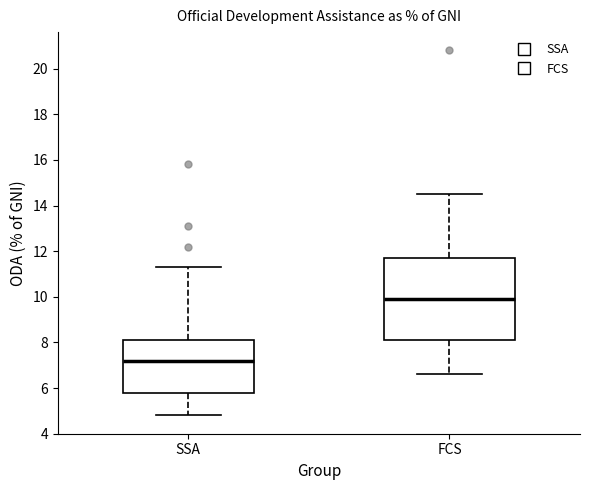

Comparing the boxes themselves (not the whiskers), which one is the tallest?

FCS